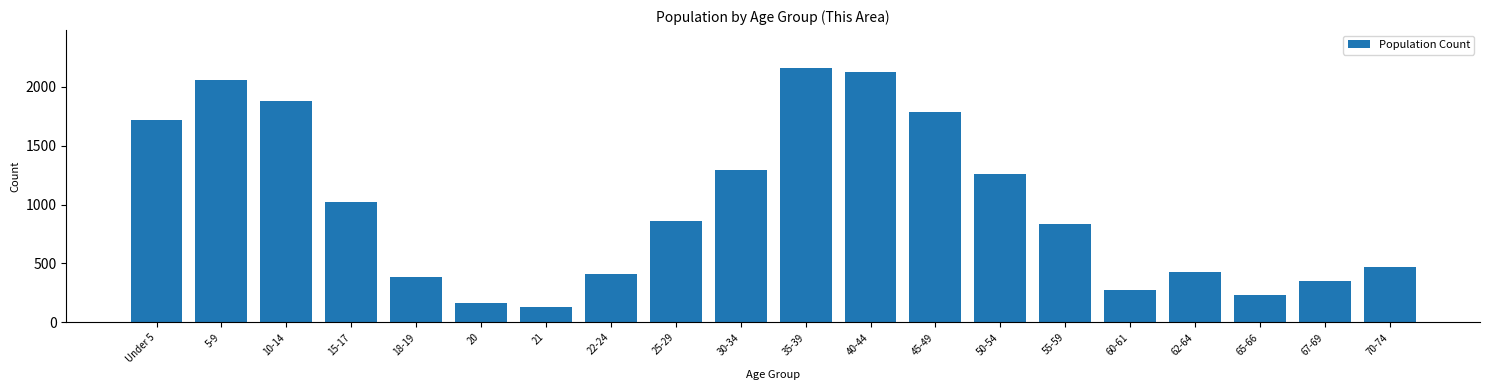

Reading left to right, list all the values displayed in this chart.

Under 5=1718	5-9=2059	10-14=1878	15-17=1023	18-19=388	20=163	21=132	22-24=412	25-29=857	30-34=1293	35-39=2158	40-44=2129	45-49=1786	50-54=1259	55-59=834	60-61=273	62-64=426	65-66=235	67-69=352	70-74=467